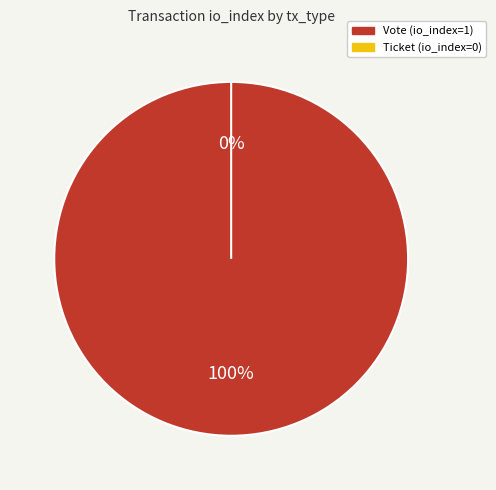

How many slices are in this pie chart?

2